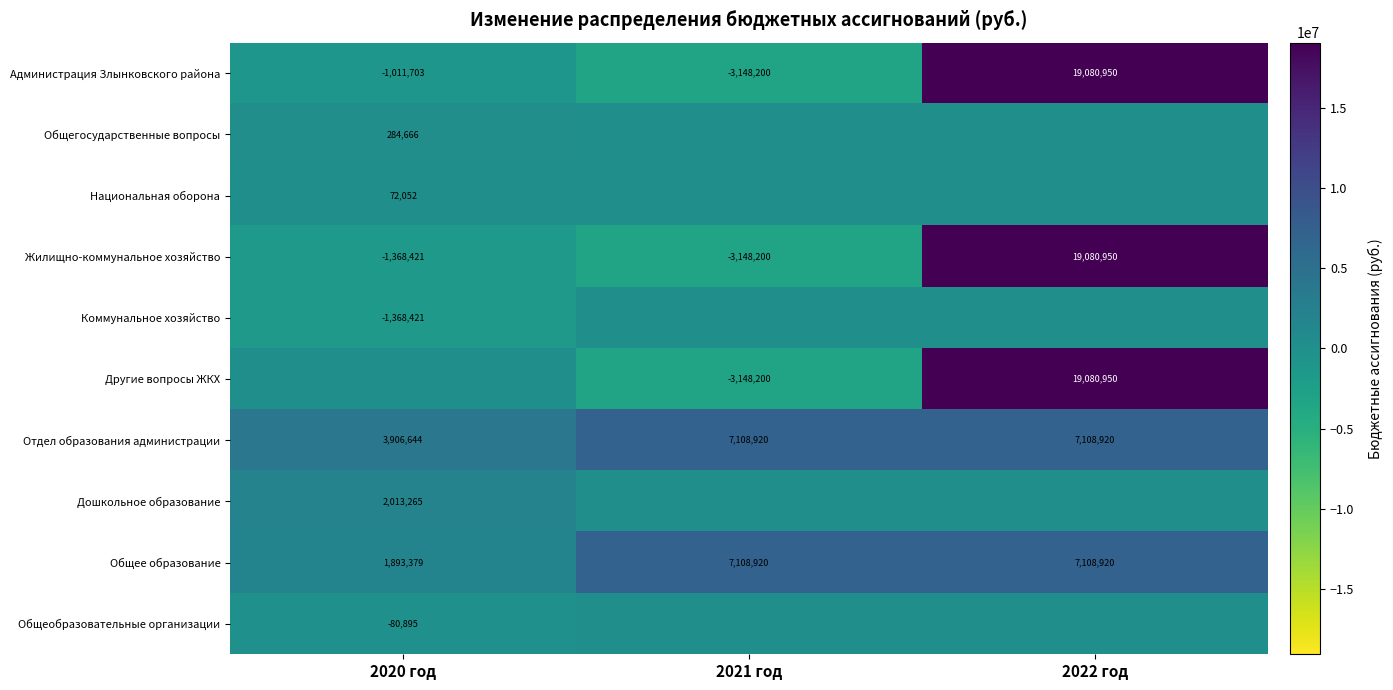

The value of Администрация Злынковского района at 2022 год is 5768268.0. True or false?

False